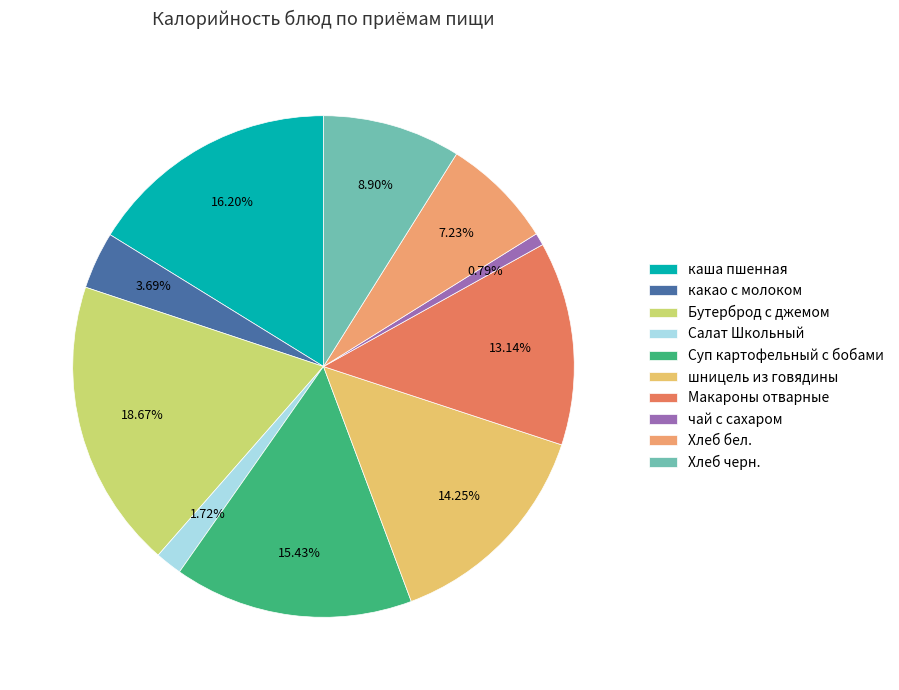

Is чай с сахаром the majority of the pie?

No